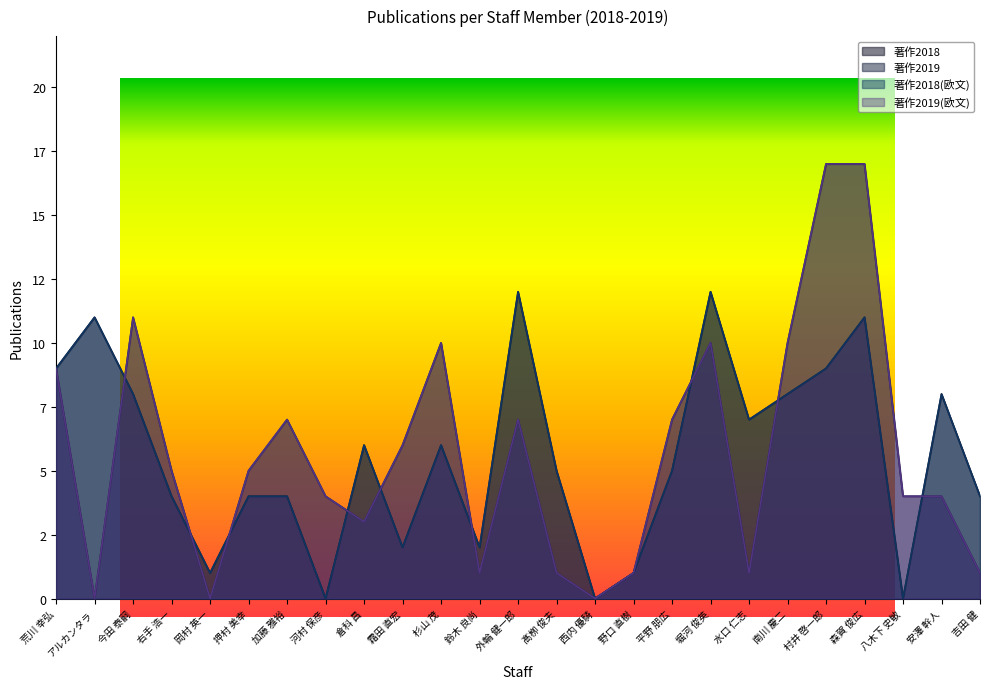

True or false: 著作2018(欧文) and 著作2019(欧文) intersect in this chart.

True